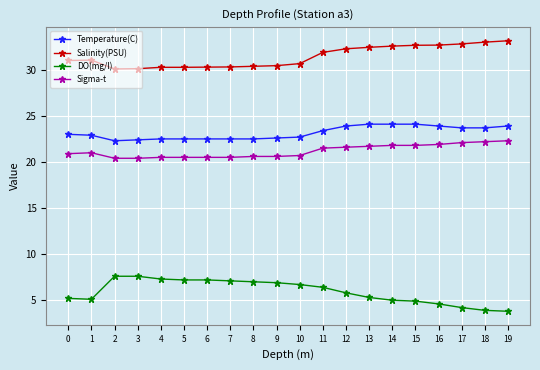

What is the sum of all Salinity(PSU) values?

628.4